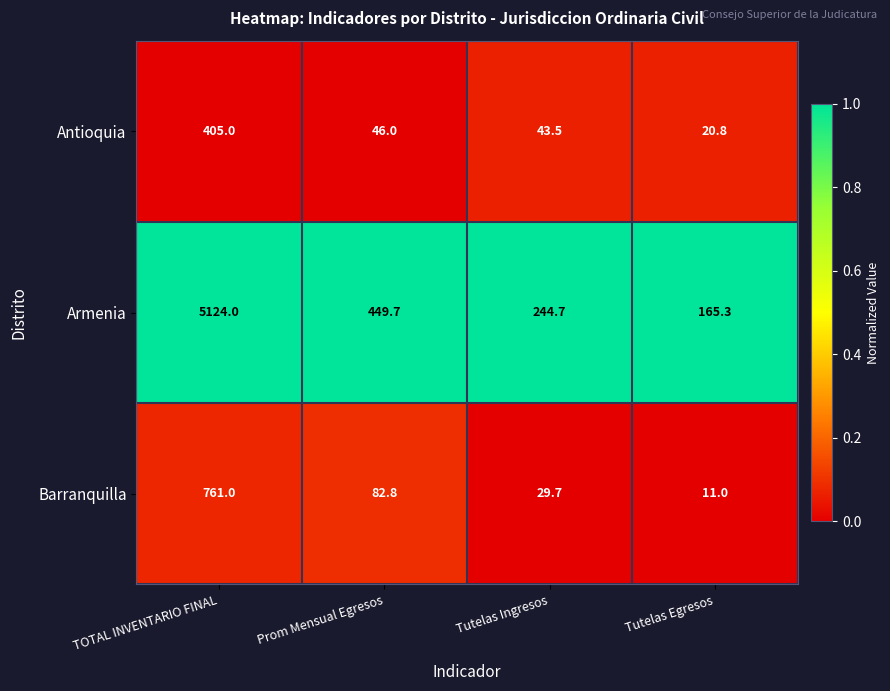

Reading right to left, transcribe all the data shown in this chart.

Antioquia: 20.8	43.5	46.0	405.0
Armenia: 165.3	244.7	449.7	5124.0
Barranquilla: 11.0	29.7	82.8	761.0